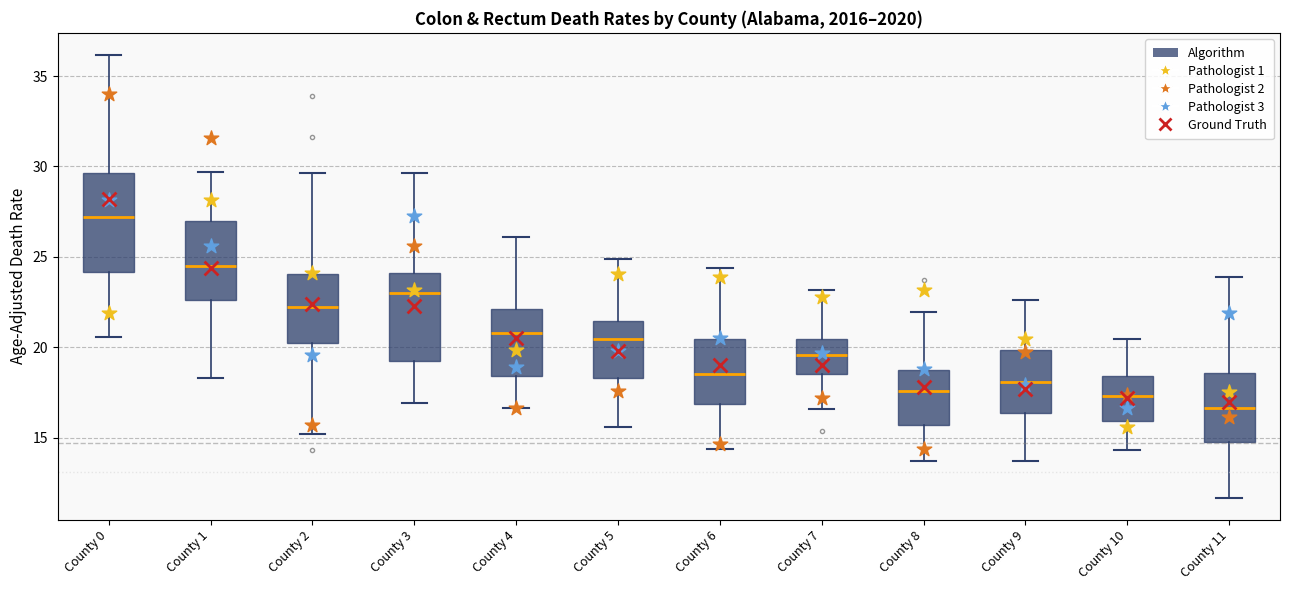

Which box's median line is the highest?

County 0